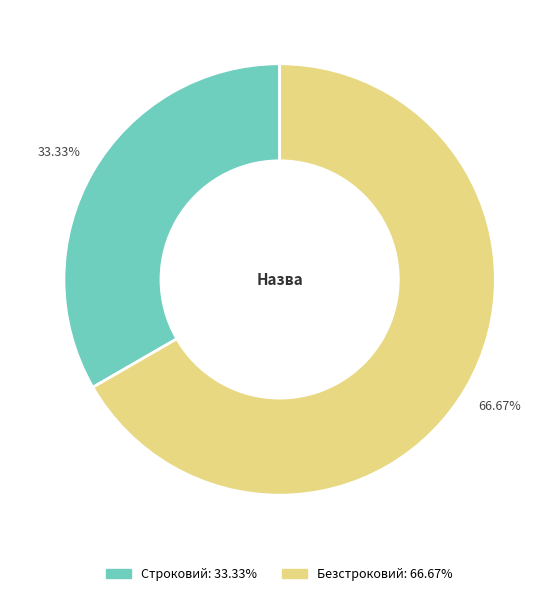

To the nearest percent, what percentage of the pie is Строковий?

33%